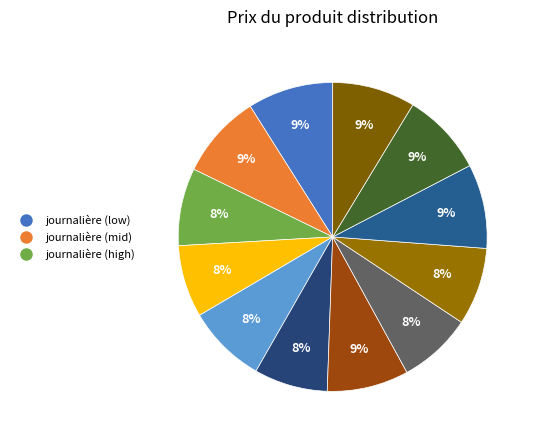

Is there a majority slice in this chart?

No